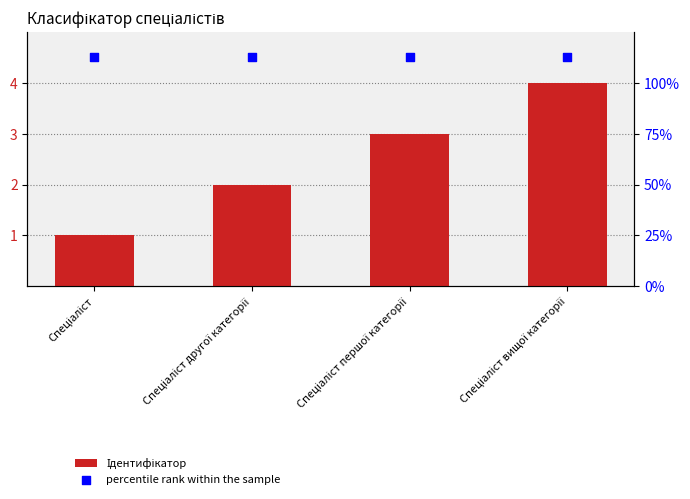

Which series has the widest spread of Y values?

Ідентифікатор